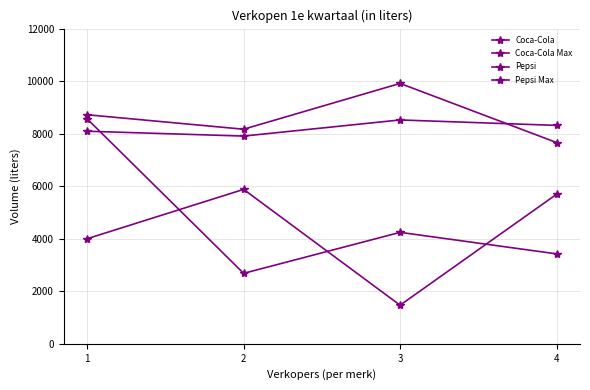

Which series changed the most between 2 and 3?

Coca-Cola